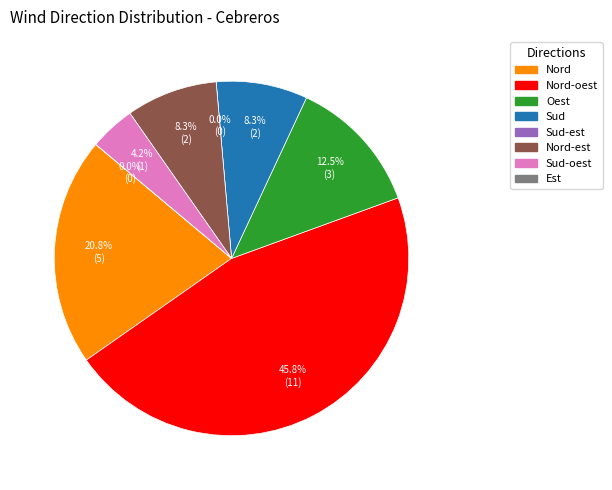

To the nearest percent, what is the average slice percentage?

12%